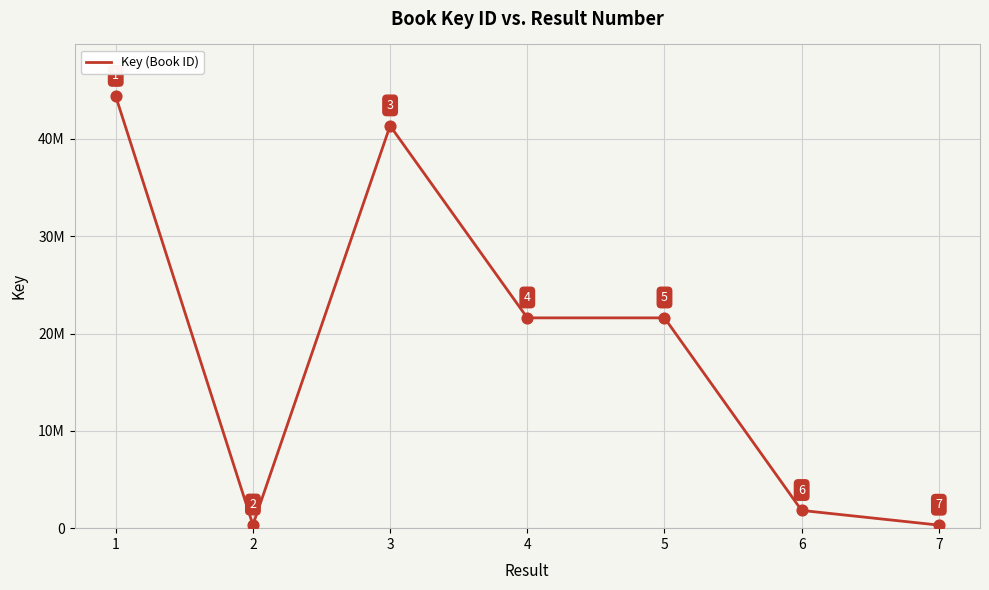

Between 4 and 7, which is larger?

4